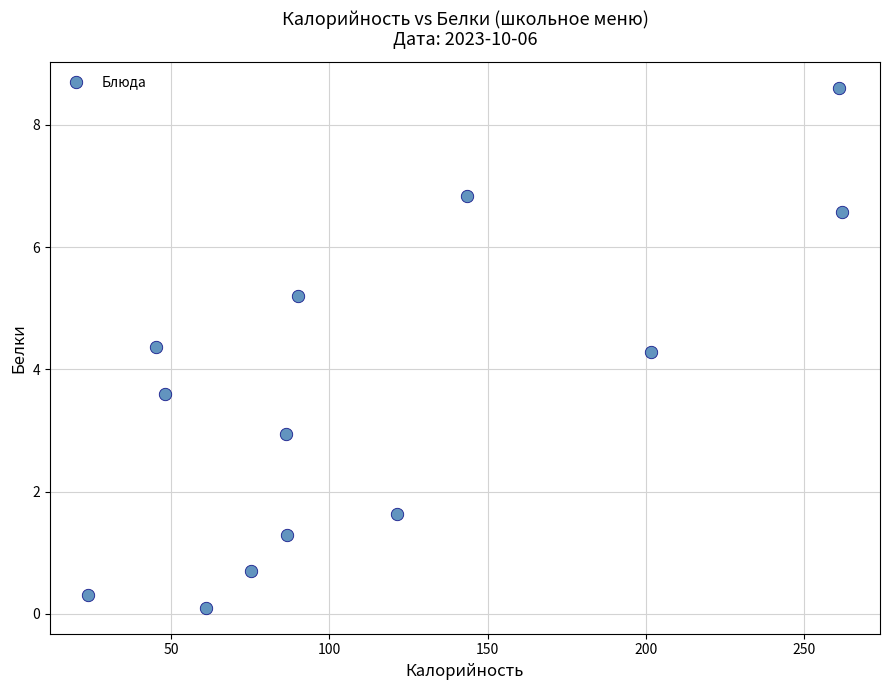

What is the range of Y values (max minus min)?

8.5